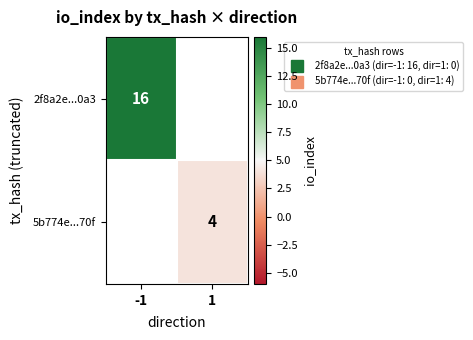

Is the value of 2f8a2e...0a3 at 1 greater than the value of 5b774e...70f at 1?

No